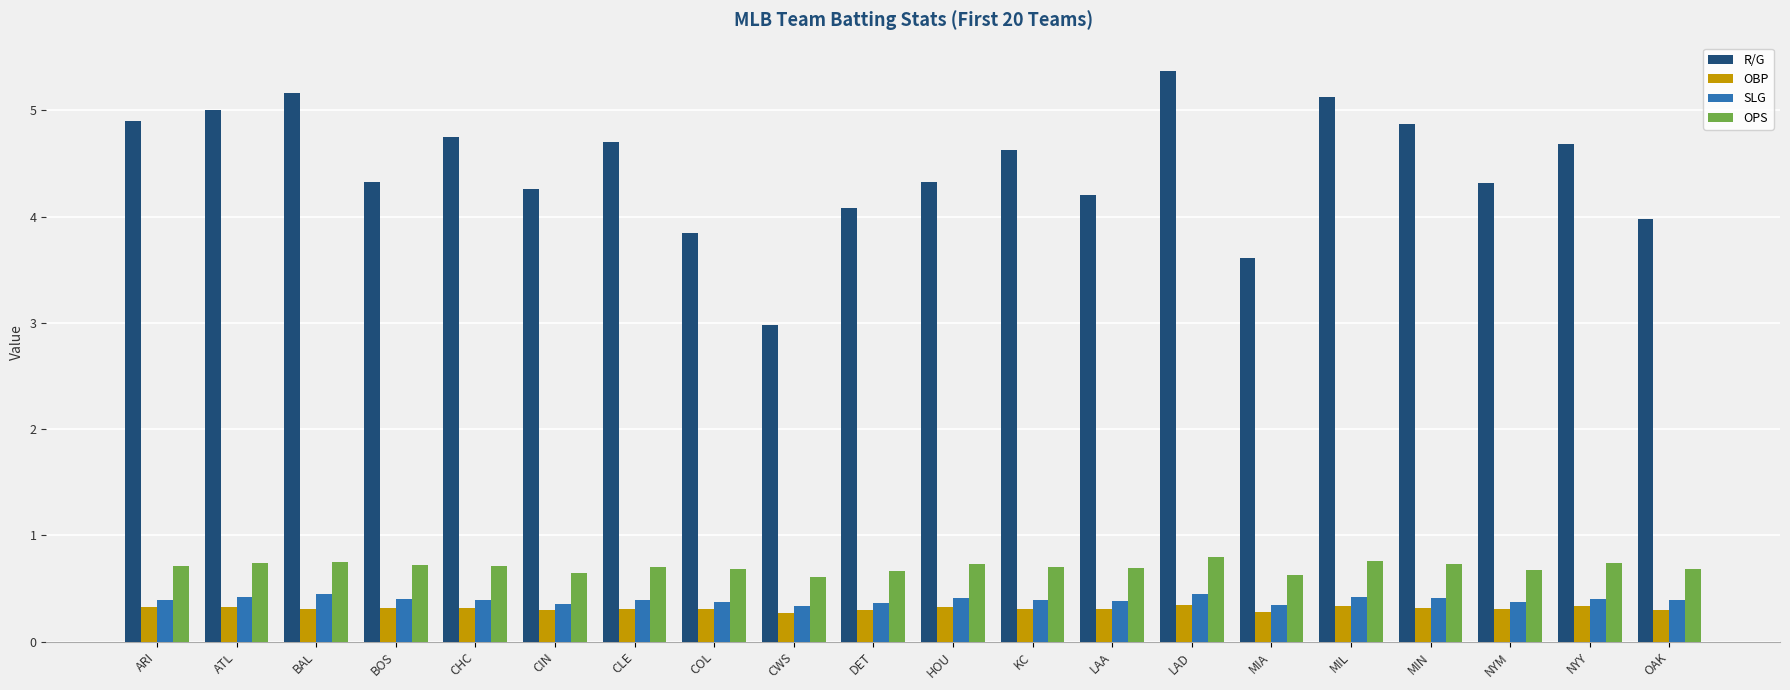

Which series has the largest total across all categories?

R/G